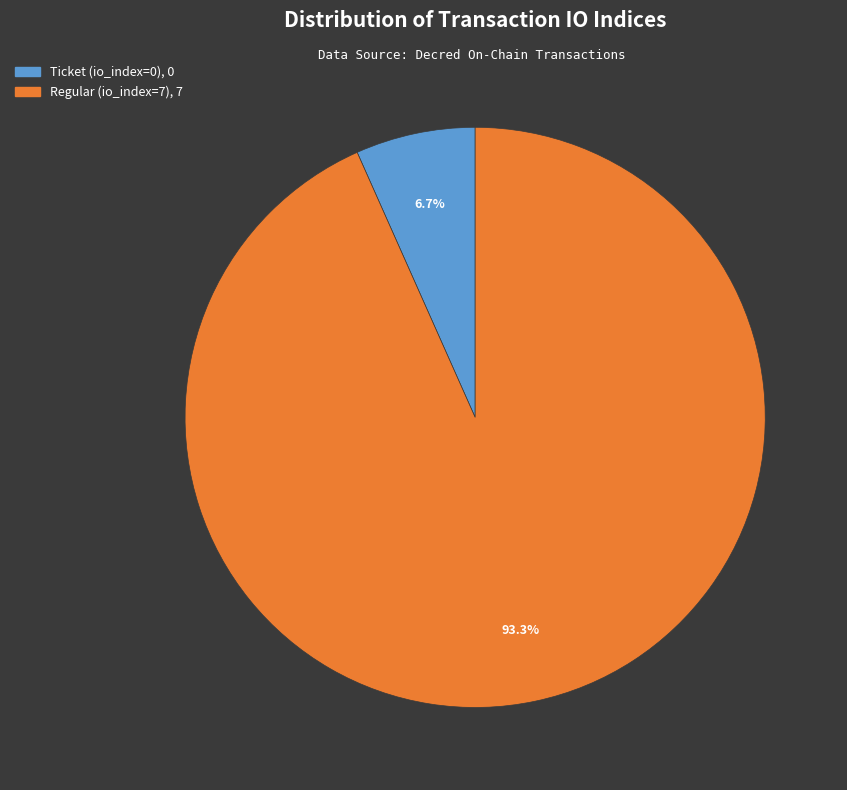

Is it true that Ticket (io_index=0) is 13% of the pie?

False